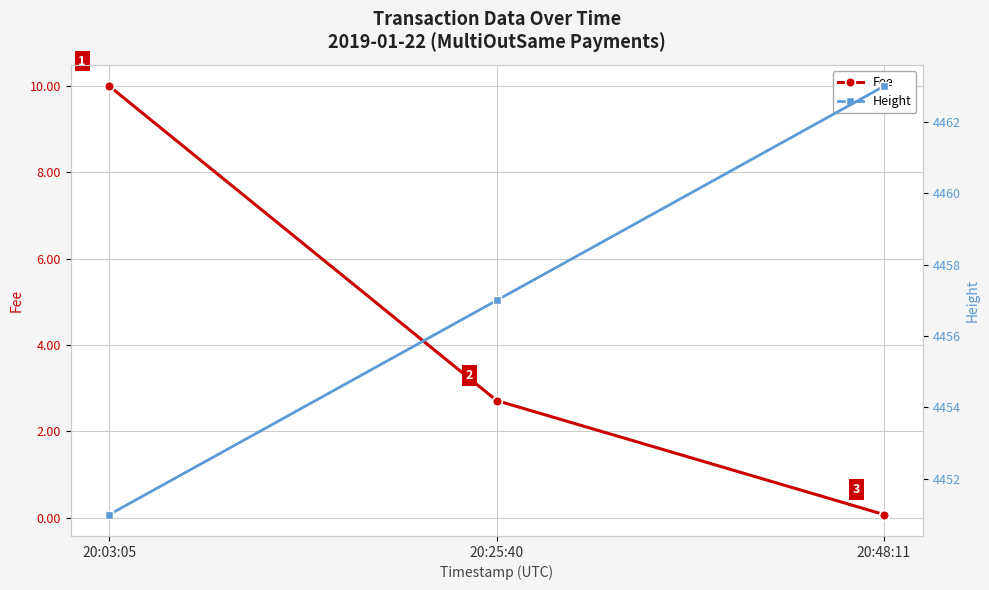

At which label does Fee first exceed 2?

20:03:05